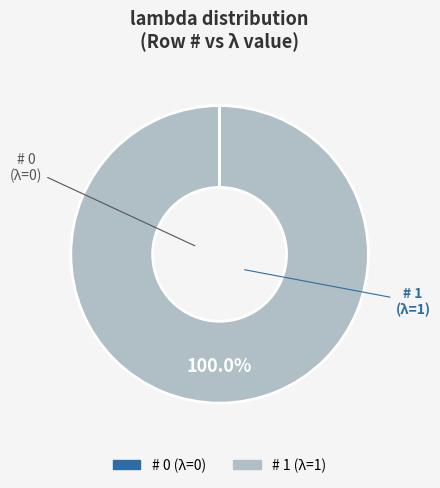

How many segments does this pie chart have?

2